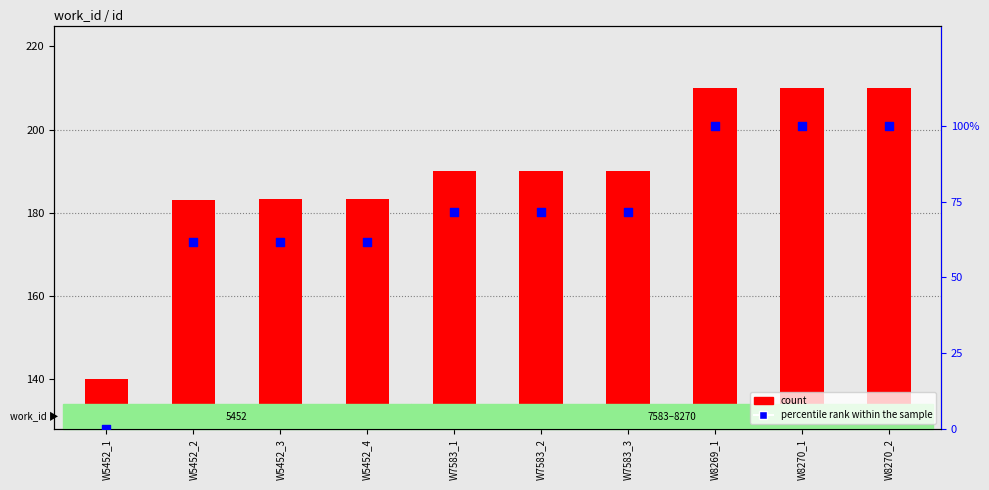

Which series has the largest Y range (max minus min)?

percentile rank within the sample